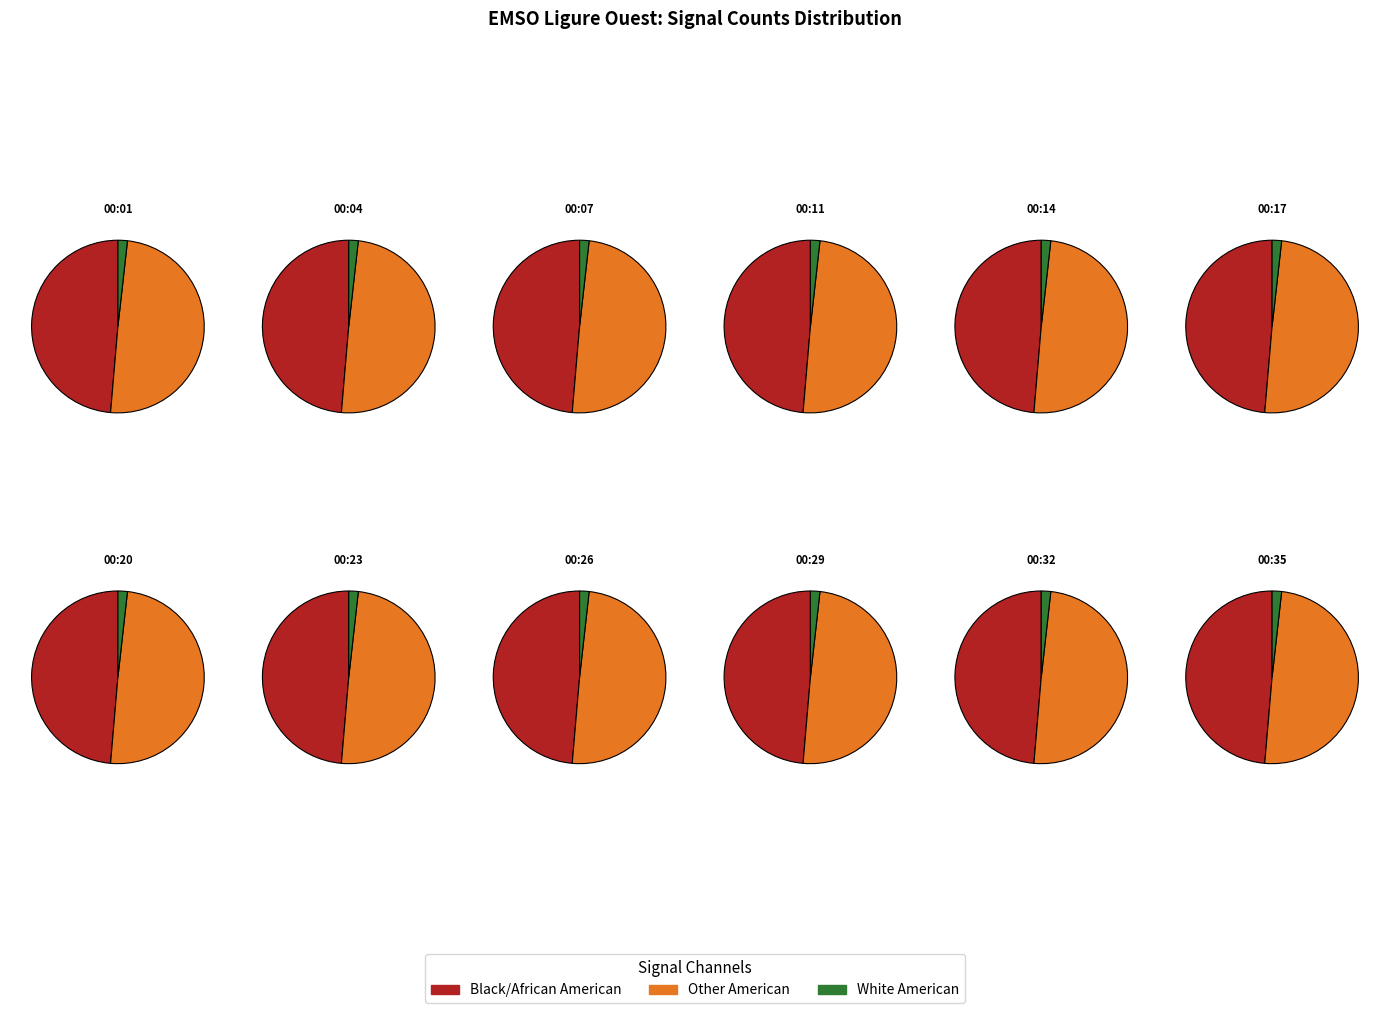

How much of the chart is everything except 00:11?

91.7%